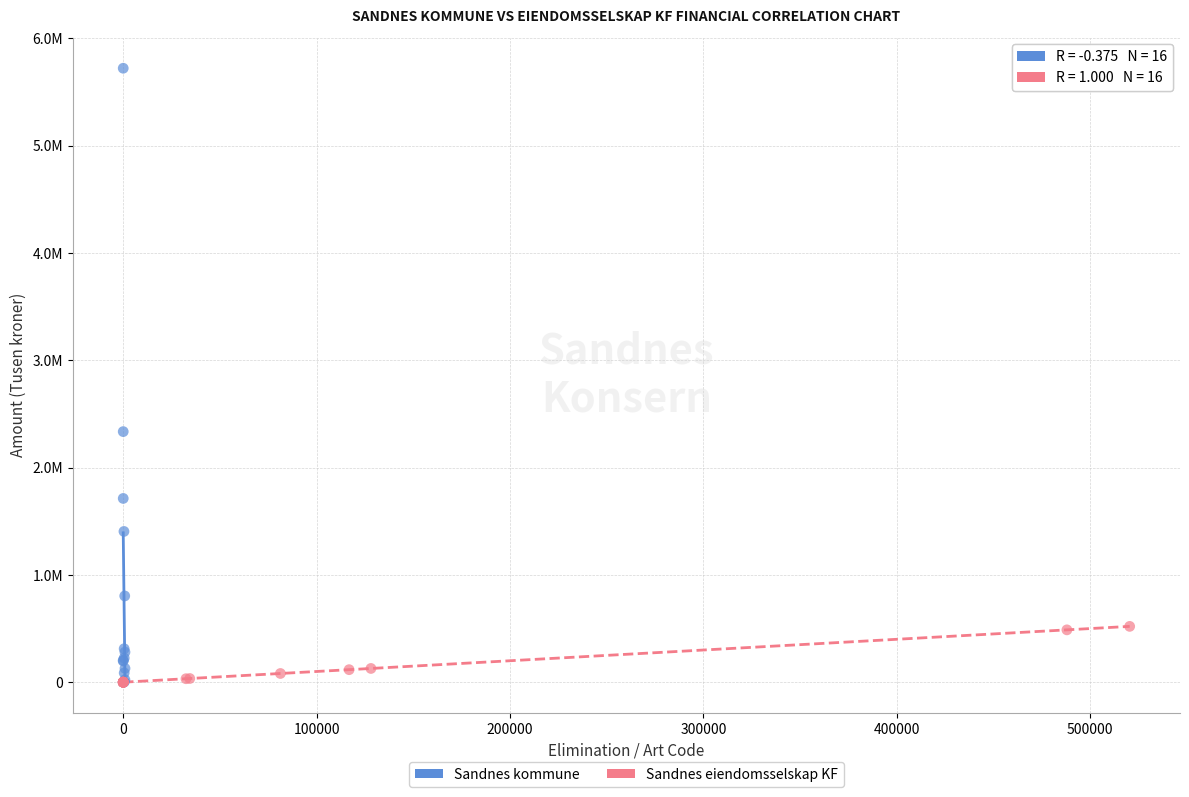

What are all the series names shown in the legend?

Sandnes kommune, Sandnes eiendomsselskap KF